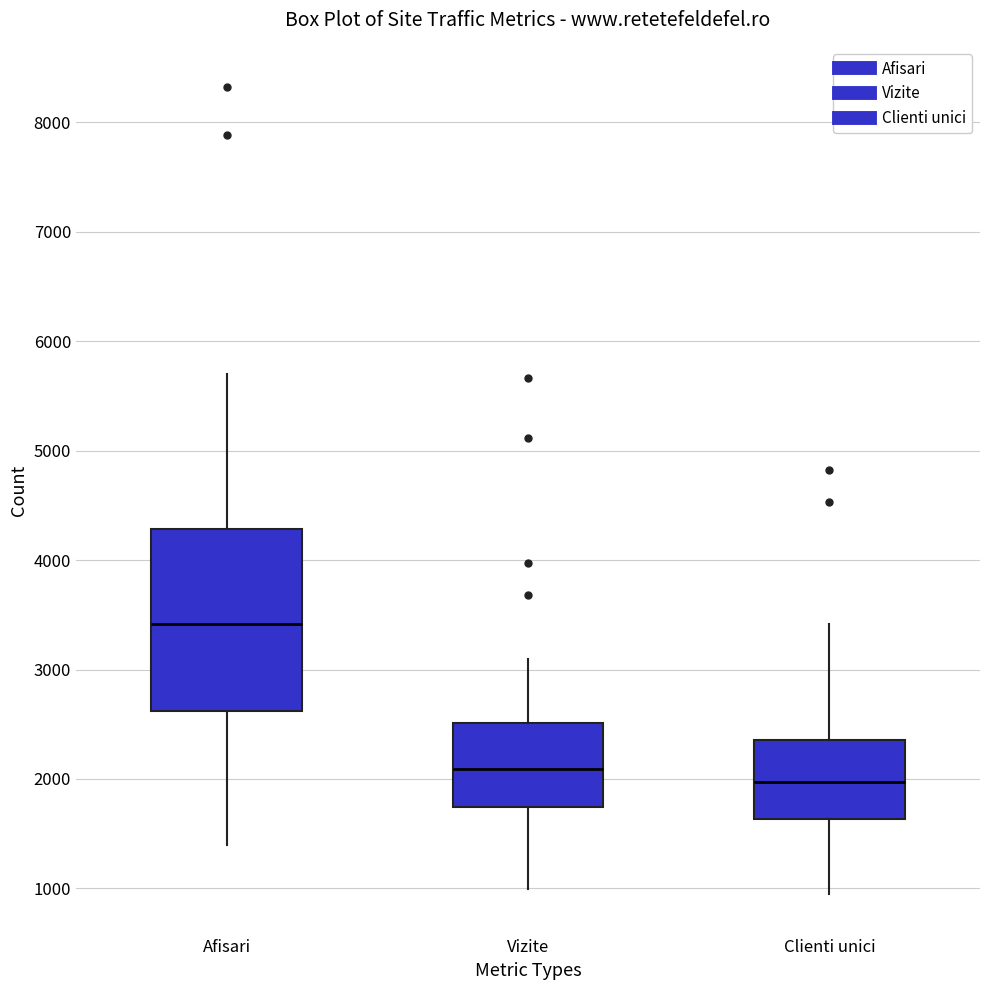

Which box has the highest median line?

Afisari